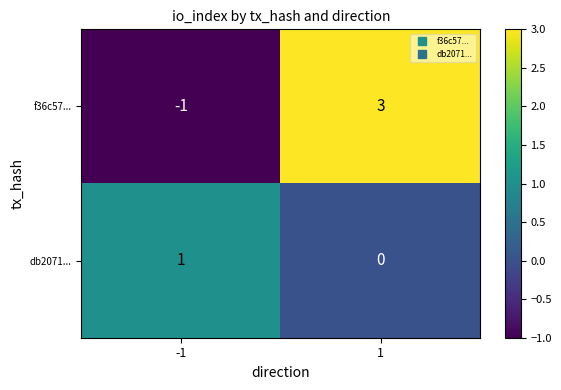

Reading right to left, transcribe all the data shown in this chart.

f36c57...: 3	-1
db2071...: 0	1